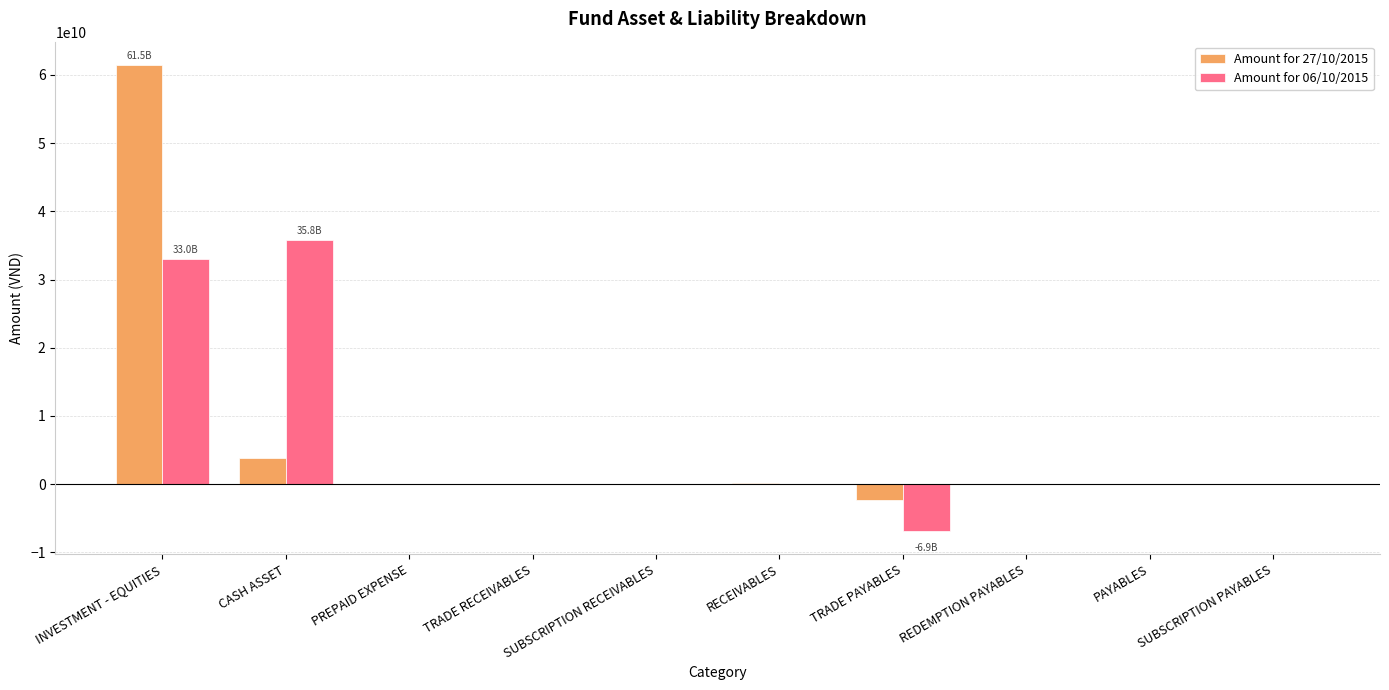

Are the bars horizontal?

No